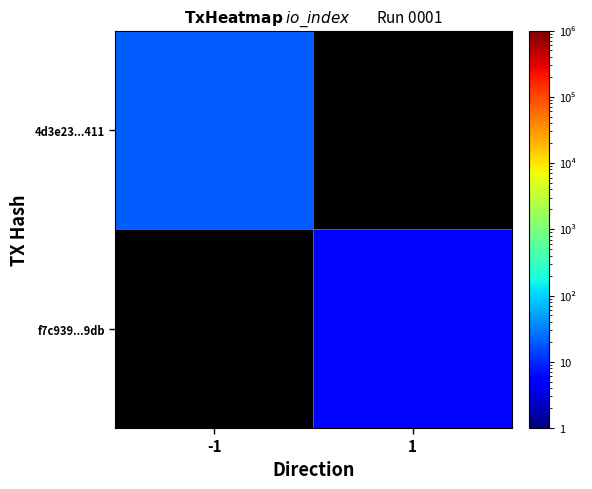

Which has a higher value, 1 or -1?

-1